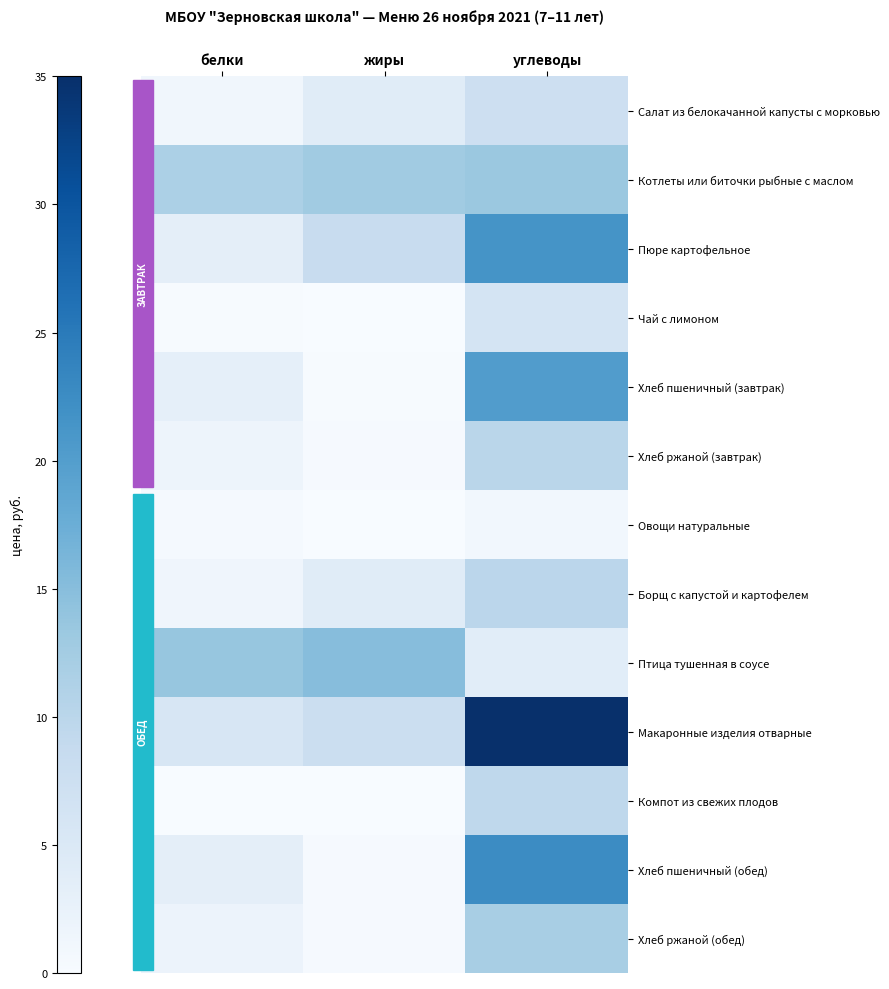

Between жиры and углеводы, which series saw the biggest shift?

Макаронные изделия отварные